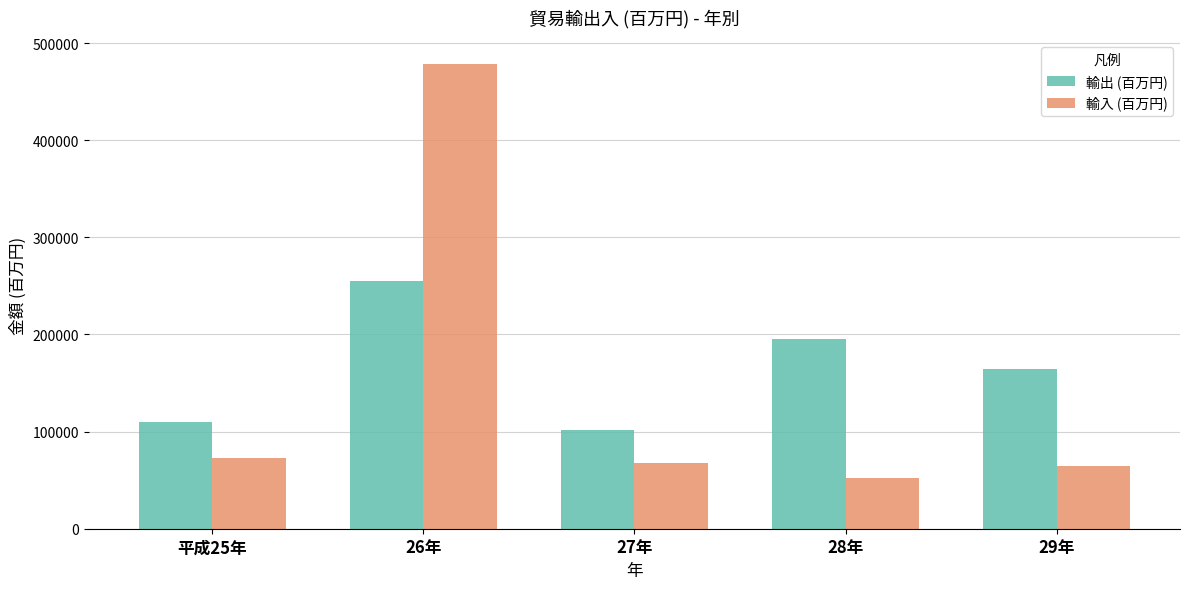

What is the minimum value for 輸出 (百万円)?

101312